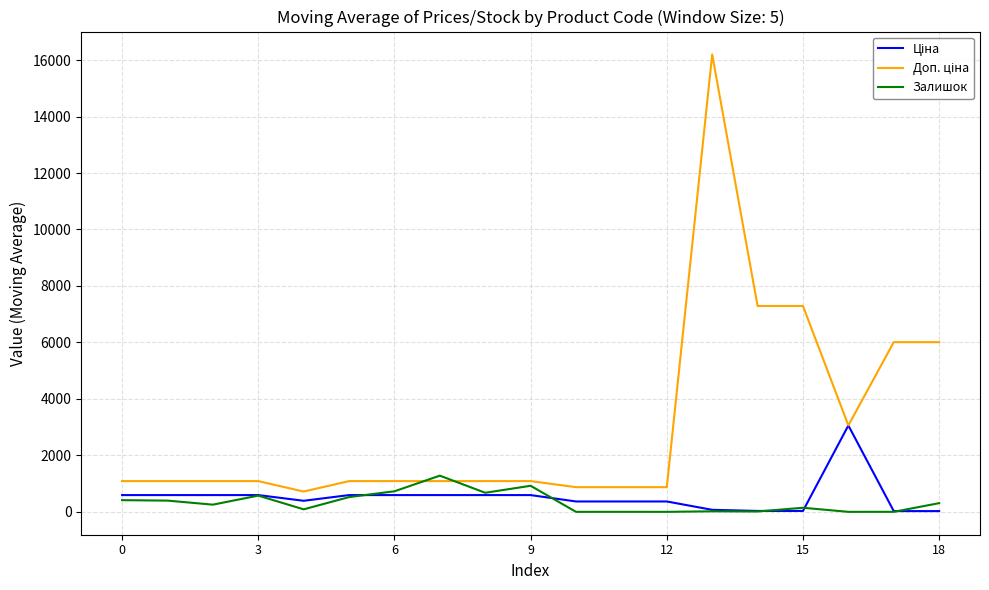

What is the greatest value displayed?

16200.0